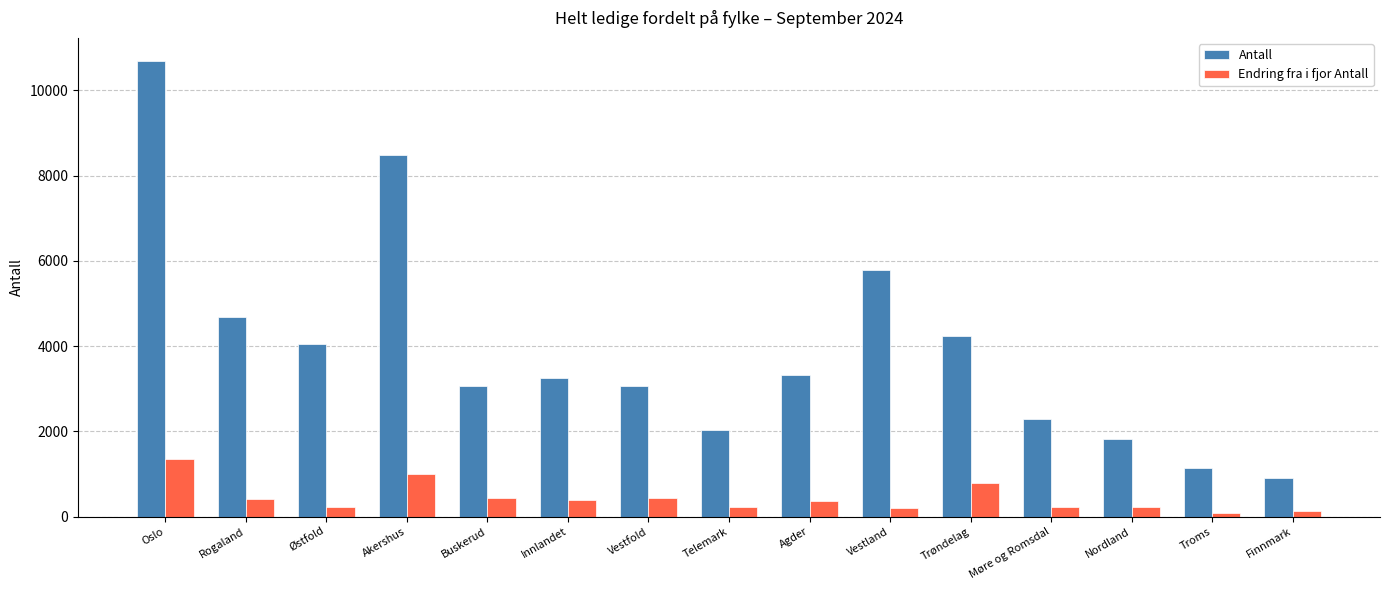

Between Telemark and Møre og Romsdal, which series saw the biggest shift?

Antall